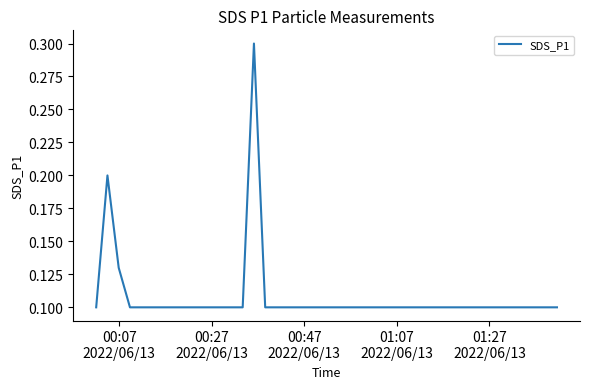

What is the maximum value shown in the chart?

0.3